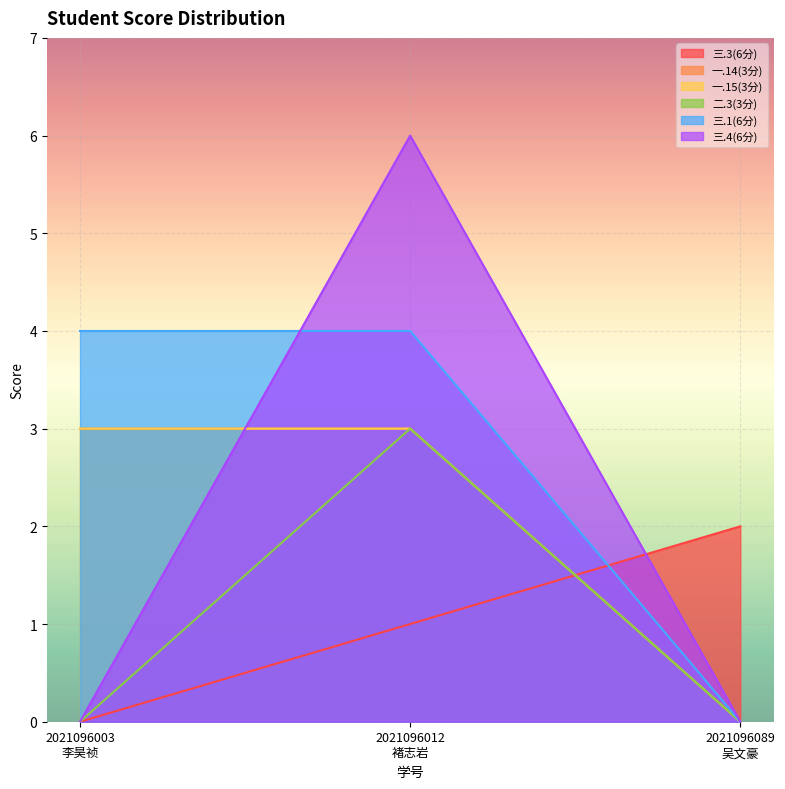

What is the label of the 1st point from the right?

2021096089
吴文豪